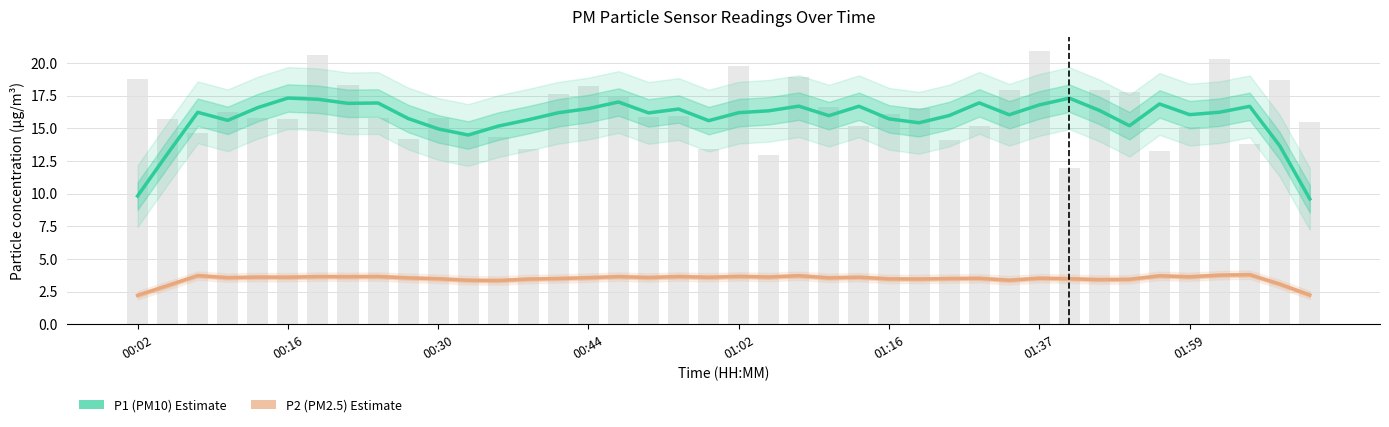

At how many categories does at least one series exceed 12?

38